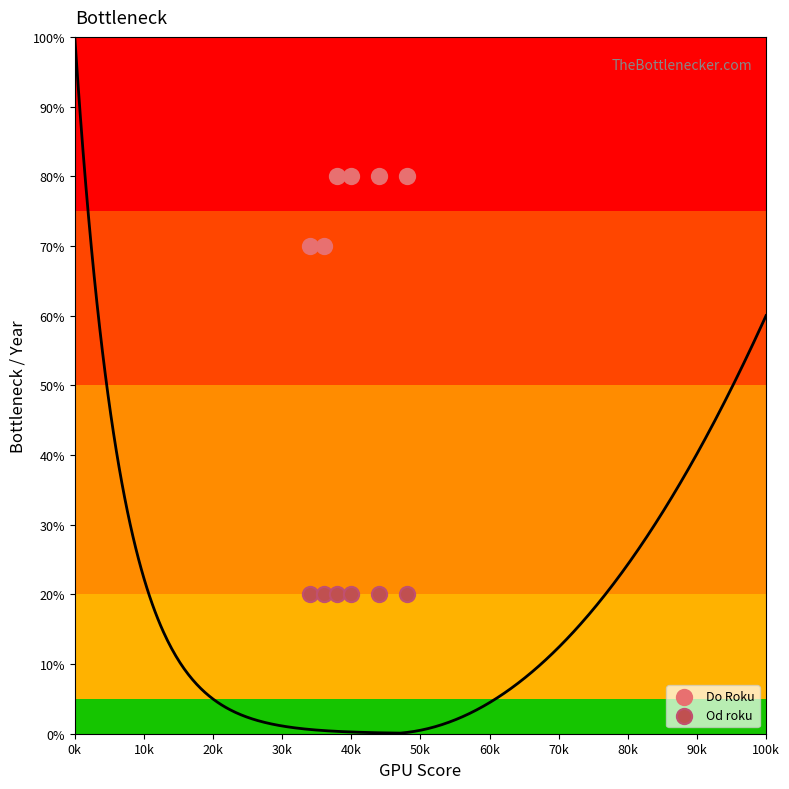

What are all the series names shown in the legend?

Do Roku, Od roku